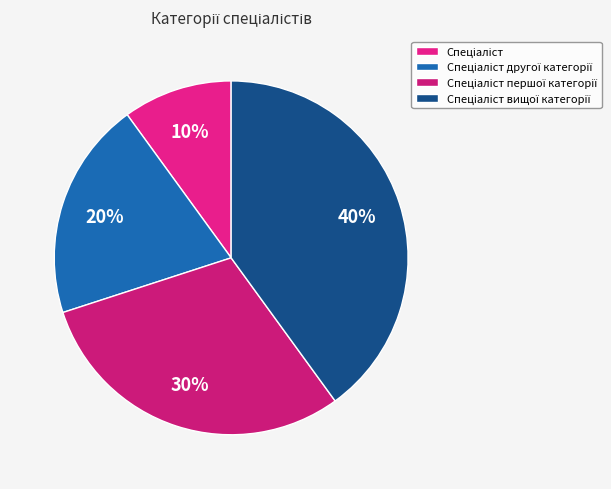

Count the number of slices in the pie.

4